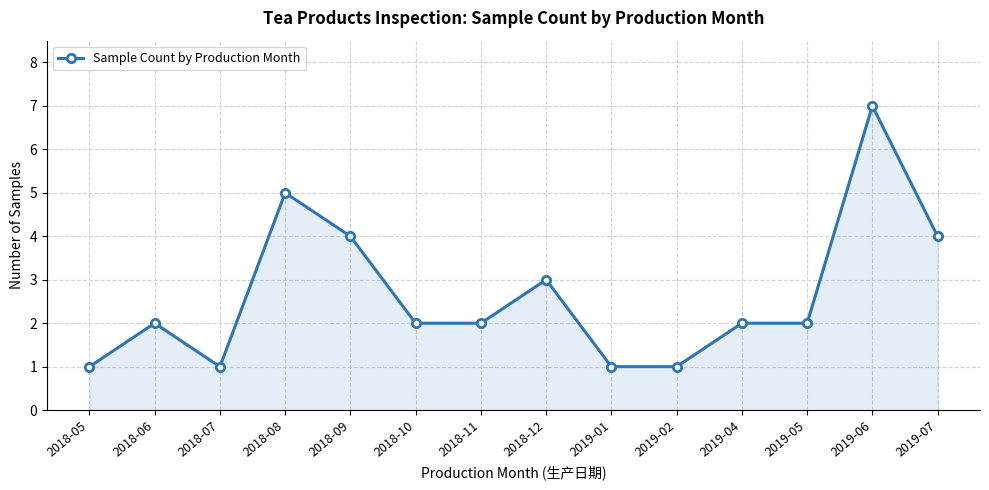

Count the values in the range 1 to 4.

12